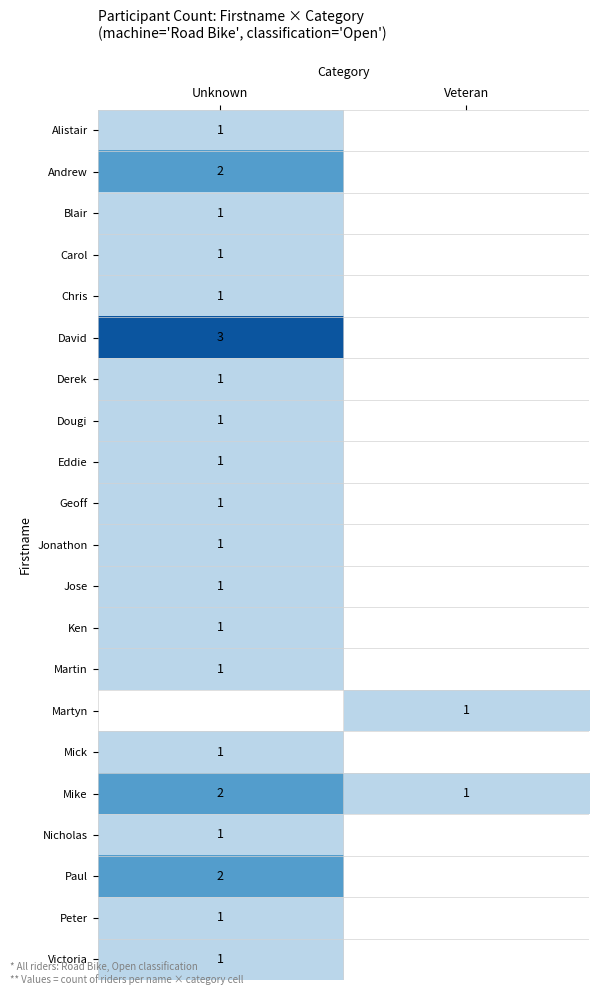

True or false: Derek has a value of 1 at Unknown.

True